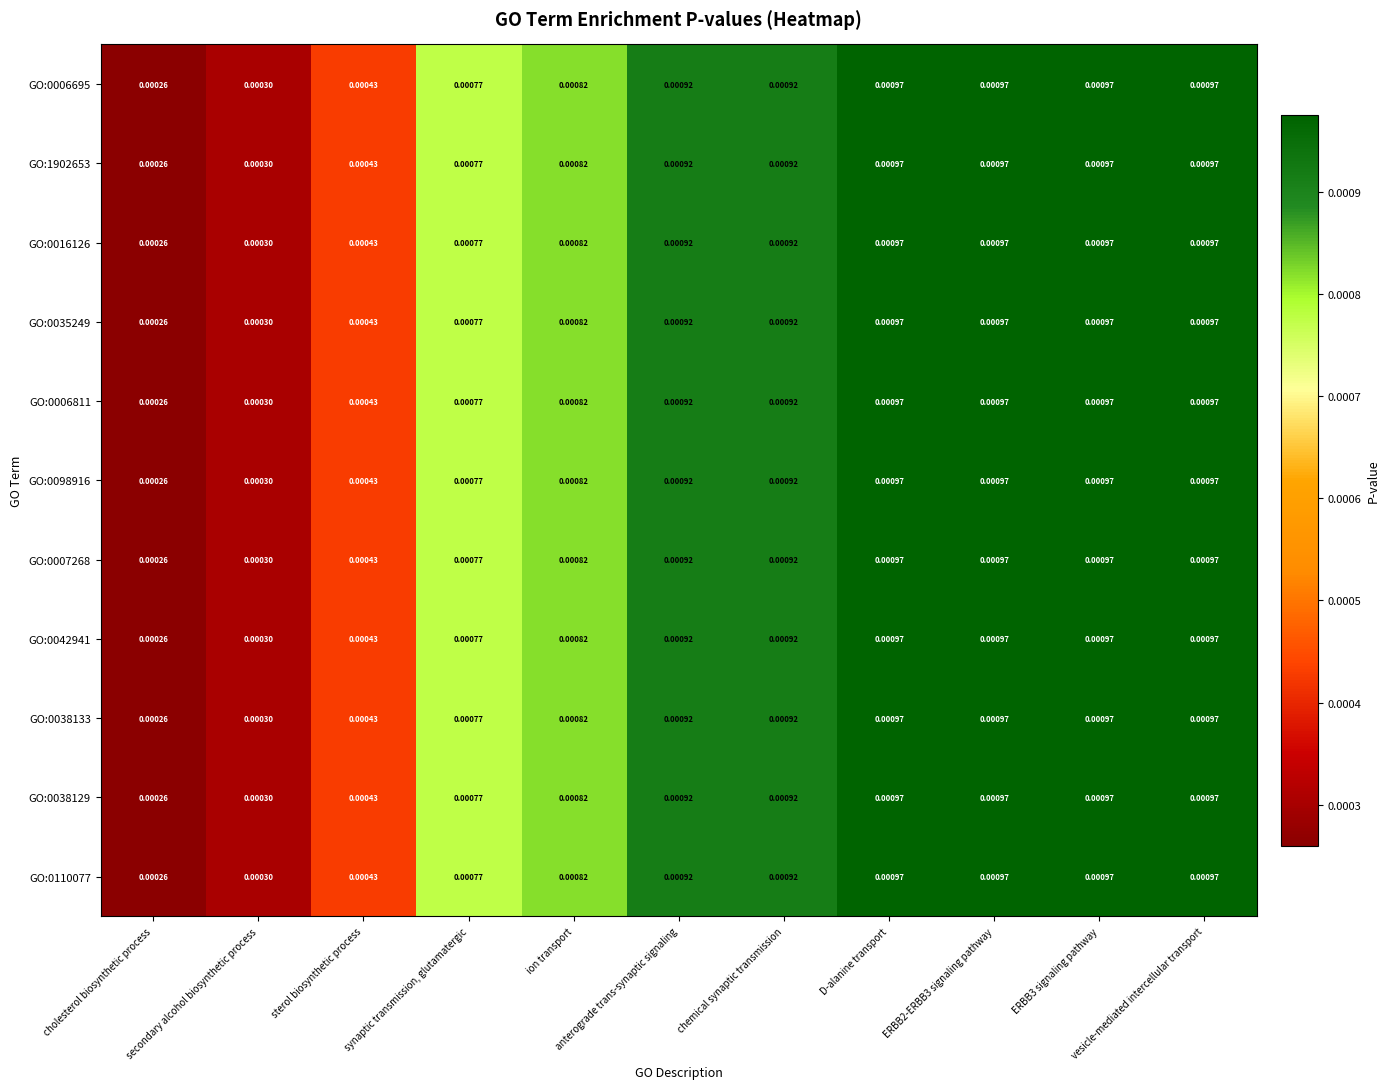

How many data points does each series have?

11